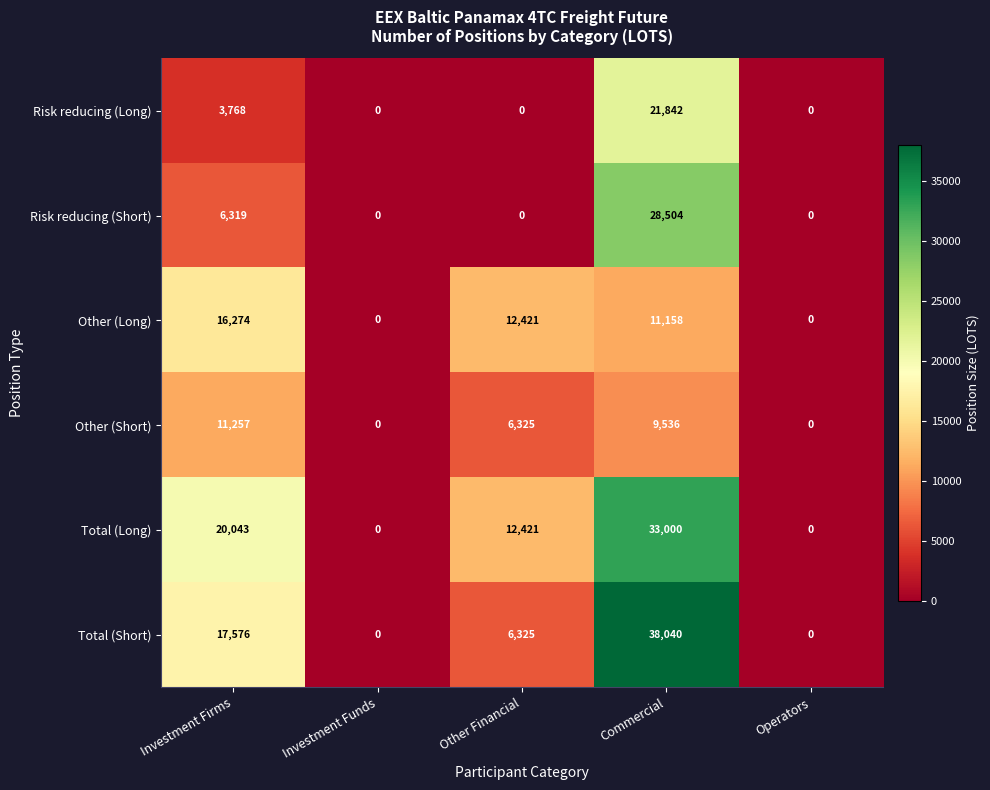

How many series are shown in this chart?

6